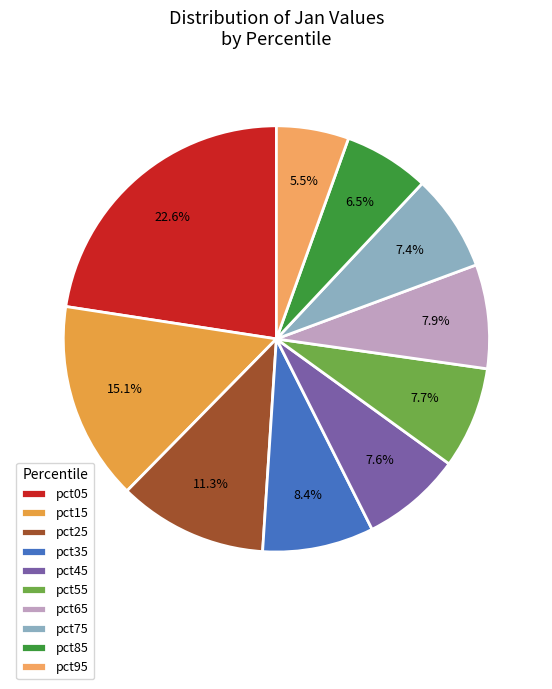

What is the change in value from pct15 to pct25?

-0.6